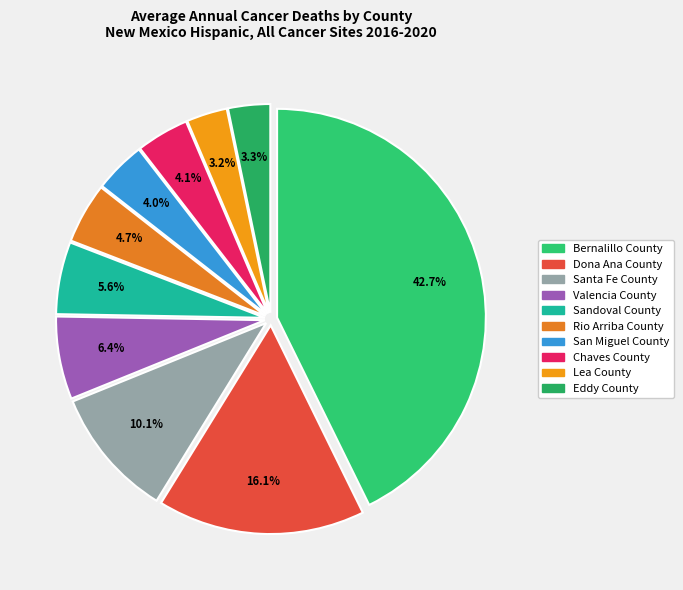

To the nearest percent, what is the average slice percentage?

10%